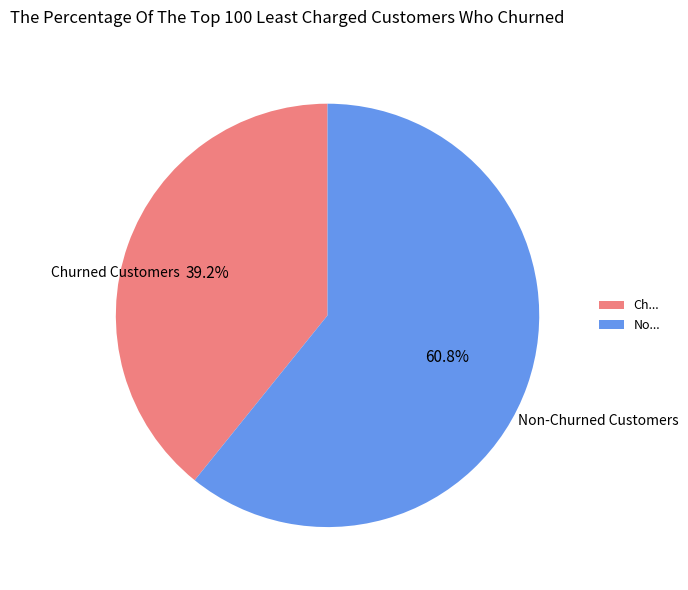

How many segments does this pie chart have?

2